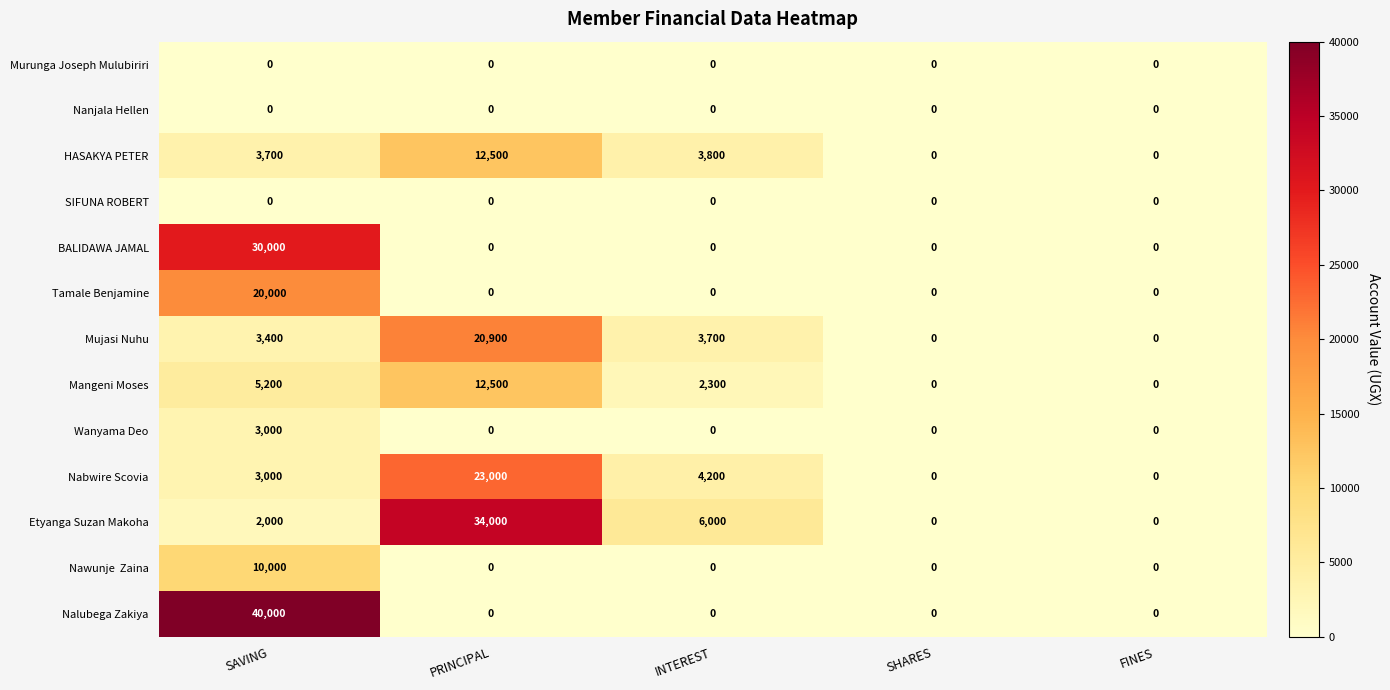

Which series has the largest total across all categories?

Etyanga Suzan Makoha